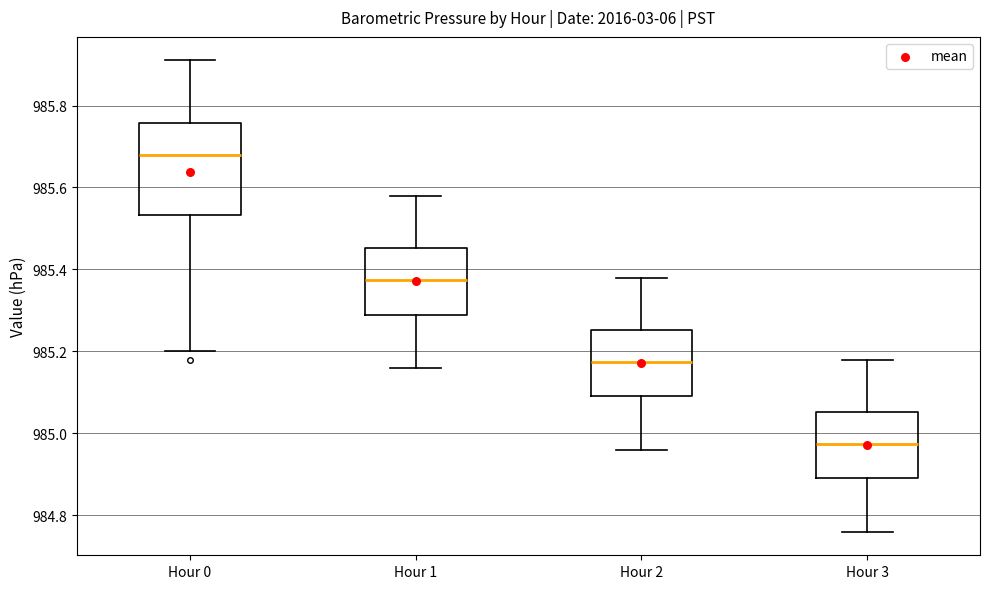

Reading left to right, transcribe this box plot: for each box, give where its median line is, the range the box spans, and where its two whiskers end, as read against the y-axis. The values are not printed on the chart, so give them approximately, as read against the axis.

Hour 0: median 985.68, box 985.54 to 985.76, whiskers 985.20 to 985.92
Hour 1: median 985.38, box 985.30 to 985.46, whiskers 985.16 to 985.58
Hour 2: median 985.18, box 985.10 to 985.26, whiskers 984.96 to 985.38
Hour 3: median 984.98, box 984.90 to 985.06, whiskers 984.76 to 985.18